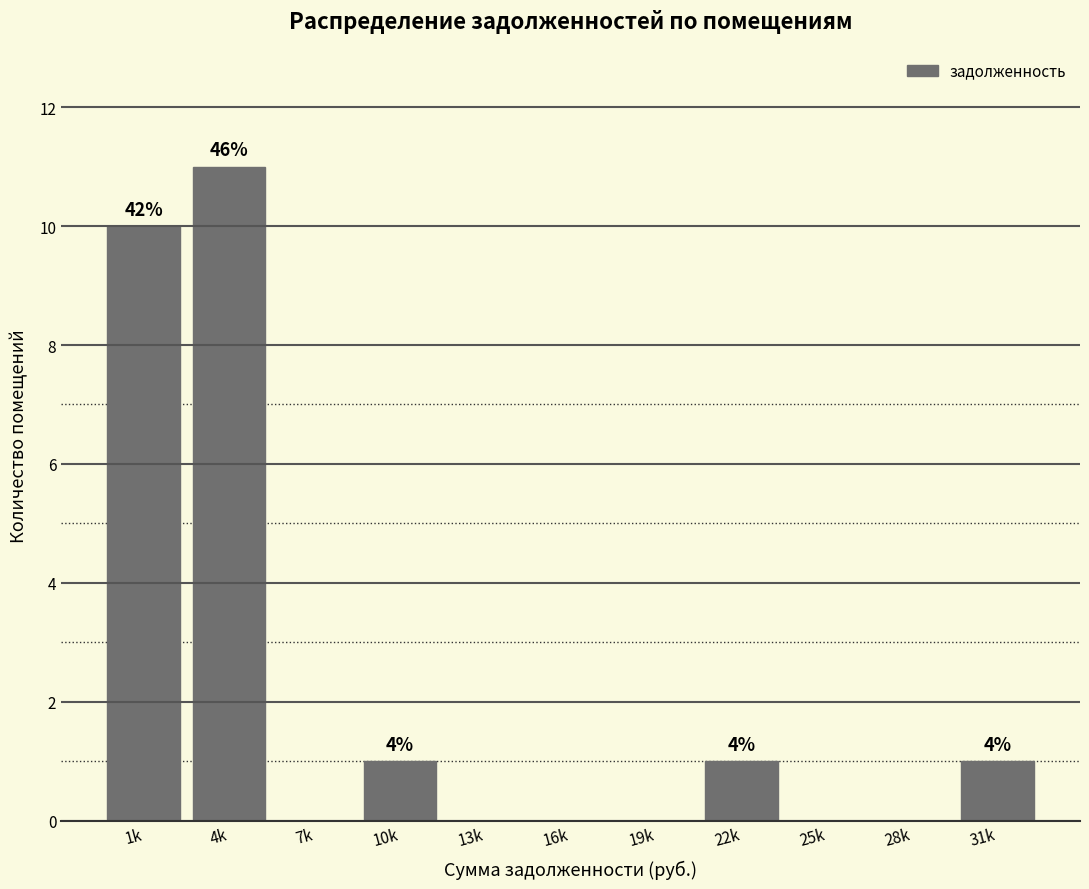

Reading right to left, extract all data points from this chart.

31k=1	28k=0	25k=0	22k=1	19k=0	16k=0	13k=0	10k=1	7k=0	4k=11	1k=10